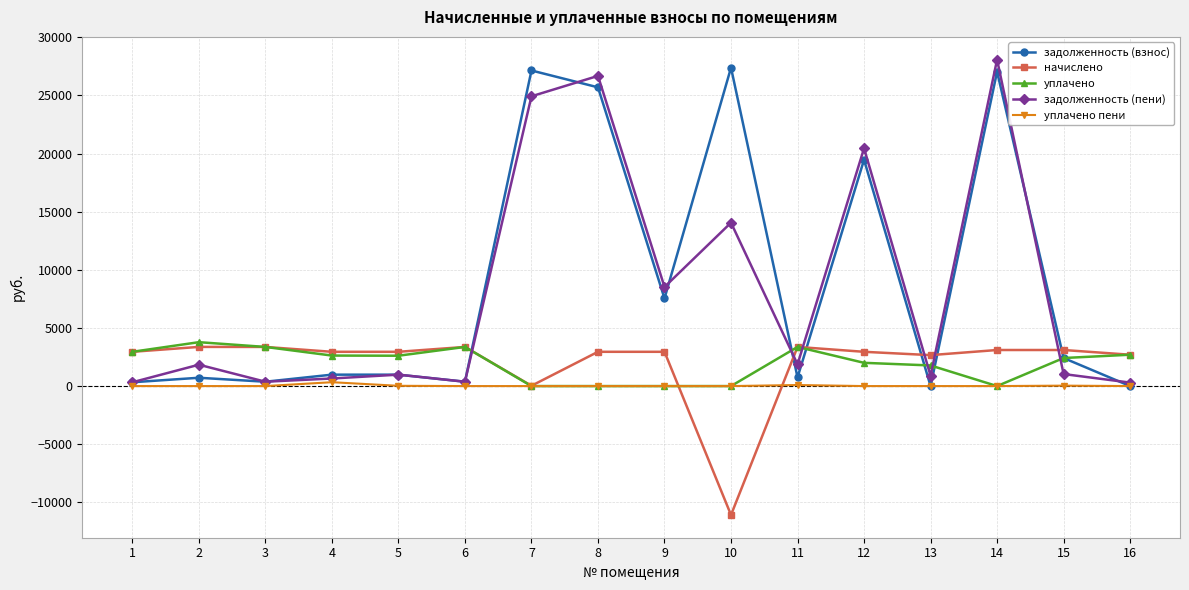

Is the value of задолженность (пени) at 2 greater than the value of уплачено at 11?

No